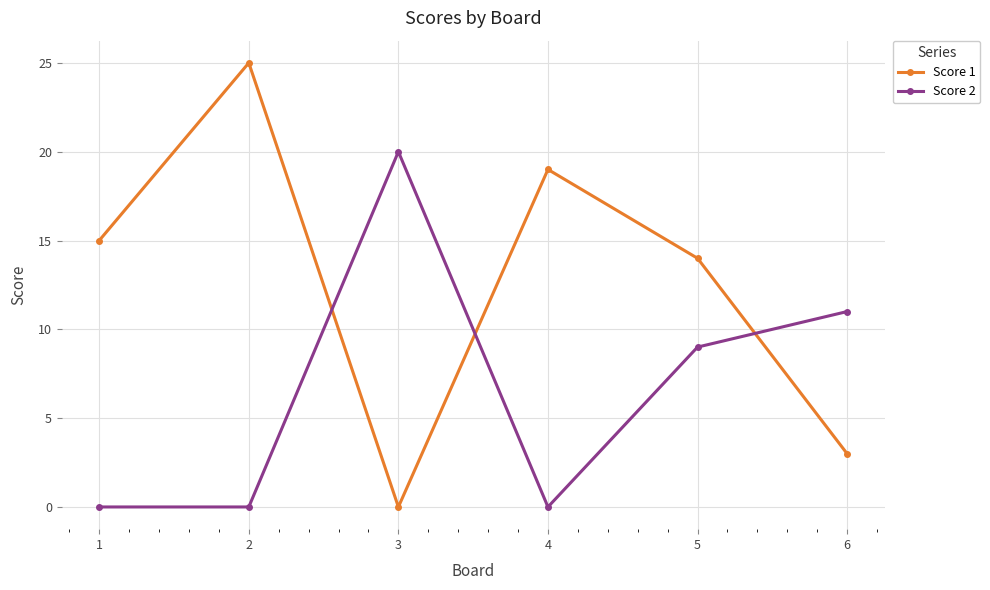

What is the average value of the Score 1 series?

13